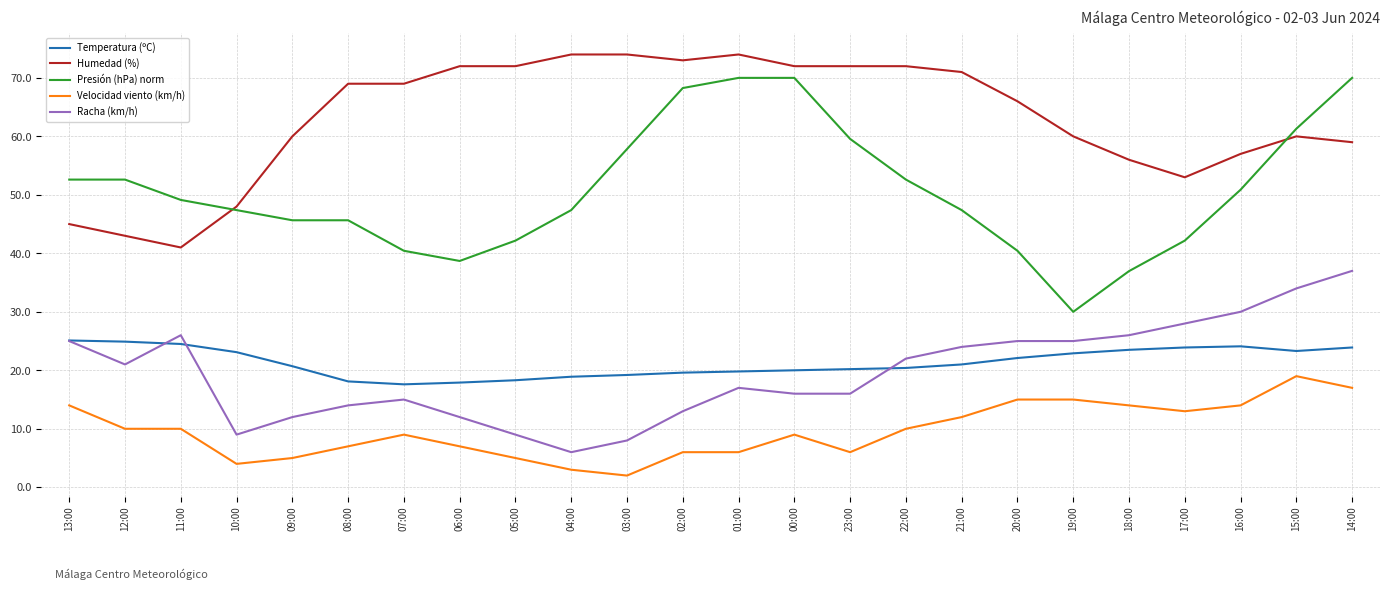

Rank the series by their maximum value, from highest to lowest.

Humedad (%), Presión (hPa) norm, Racha (km/h), Temperatura (ºC), Velocidad viento (km/h)